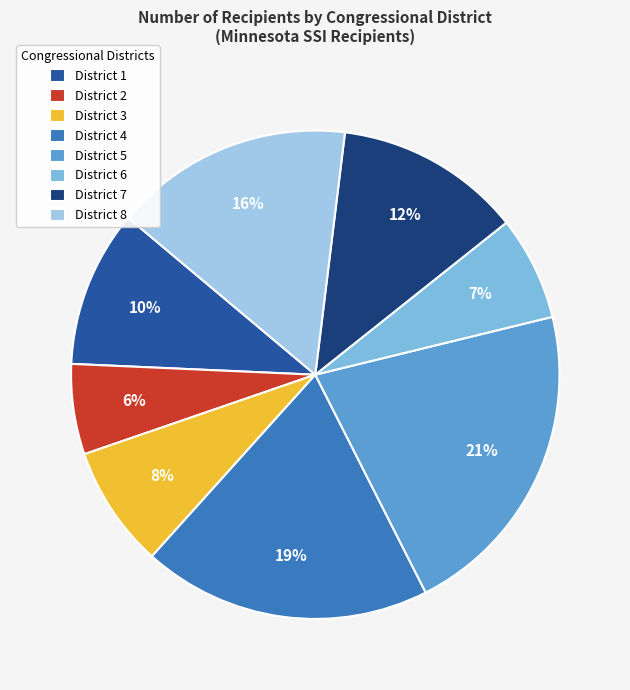

To the nearest percent, what percentage of the pie is District 4?

19%